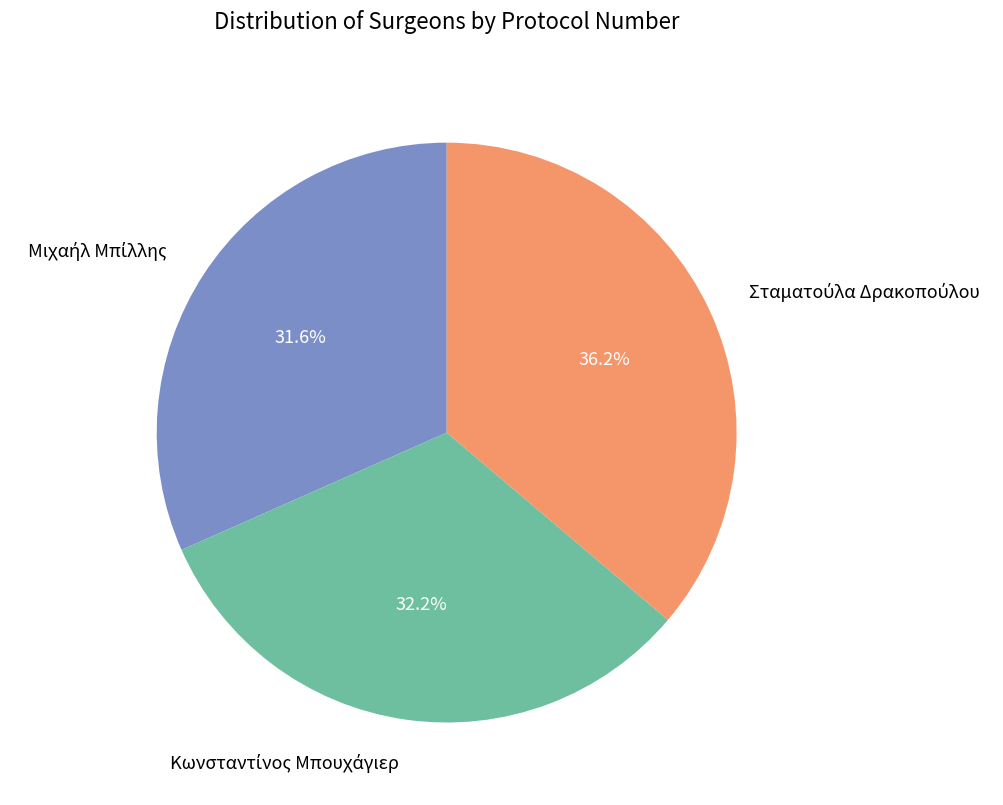

Is there any slice that represents more than half of the pie?

No